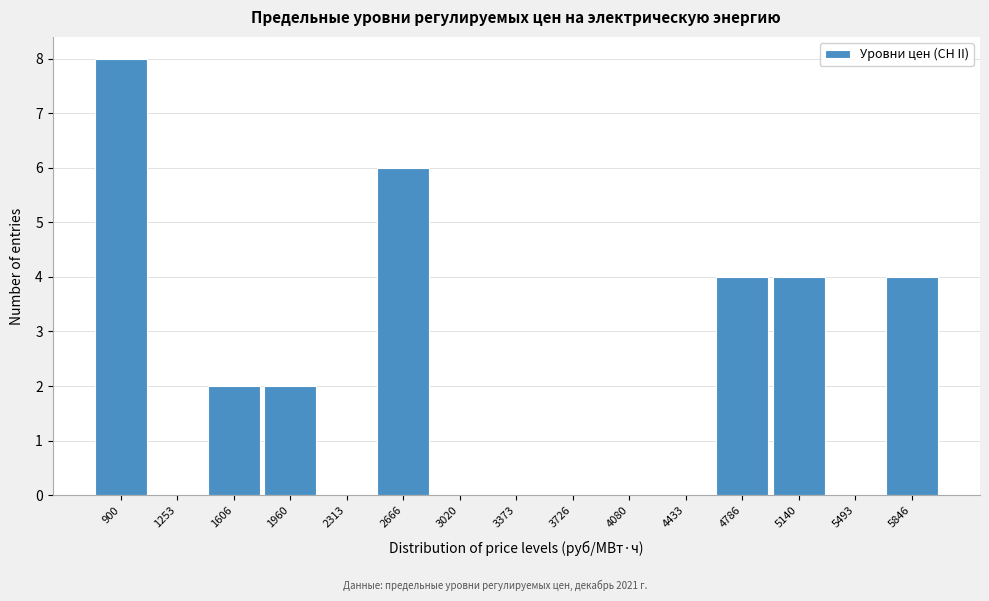

Reading left to right, transcribe all the data shown in this chart.

900=8	1253=0	1606=2	1960=2	2313=0	2666=6	3020=0	3373=0	3726=0	4080=0	4433=0	4786=4	5140=4	5493=0	5846=4